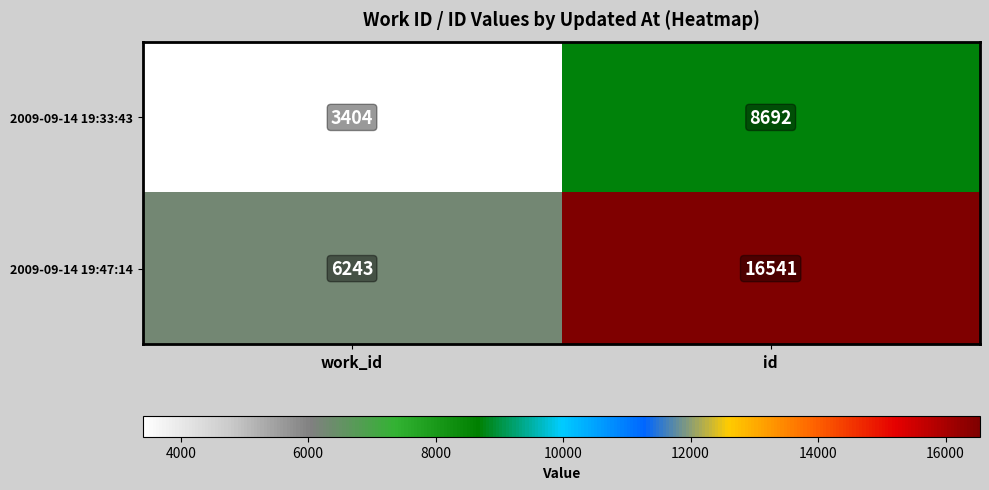

Reading left to right, what are all the values shown in this chart?

2009-09-14 19:33:43: work_id=3404	id=8692
2009-09-14 19:47:14: work_id=6243	id=16541